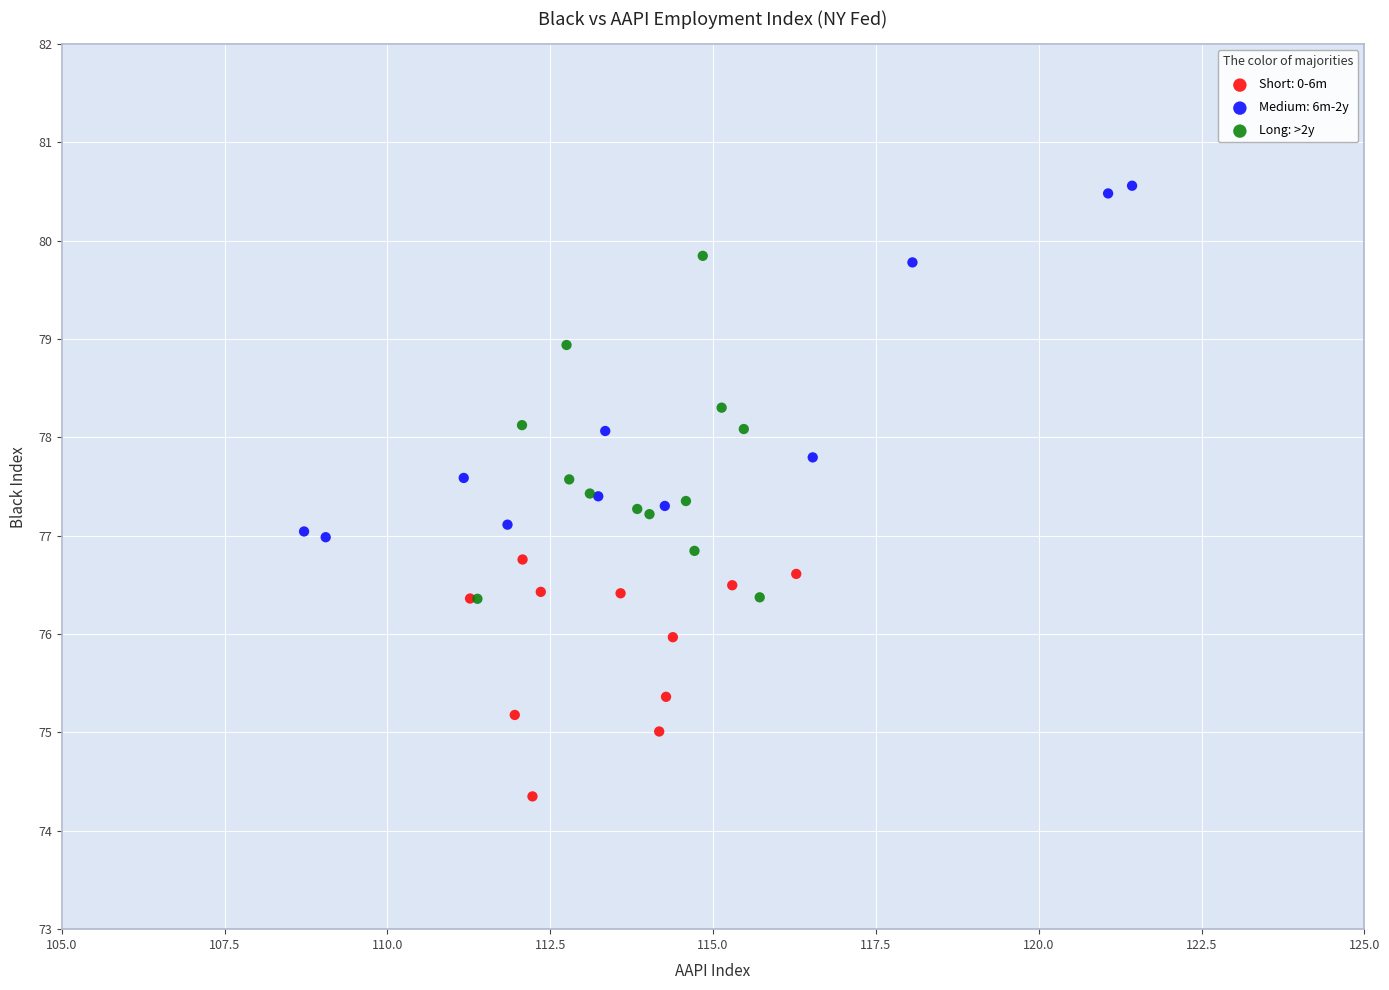

Which series reaches the maximum Y coordinate?

Medium: 6m-2y